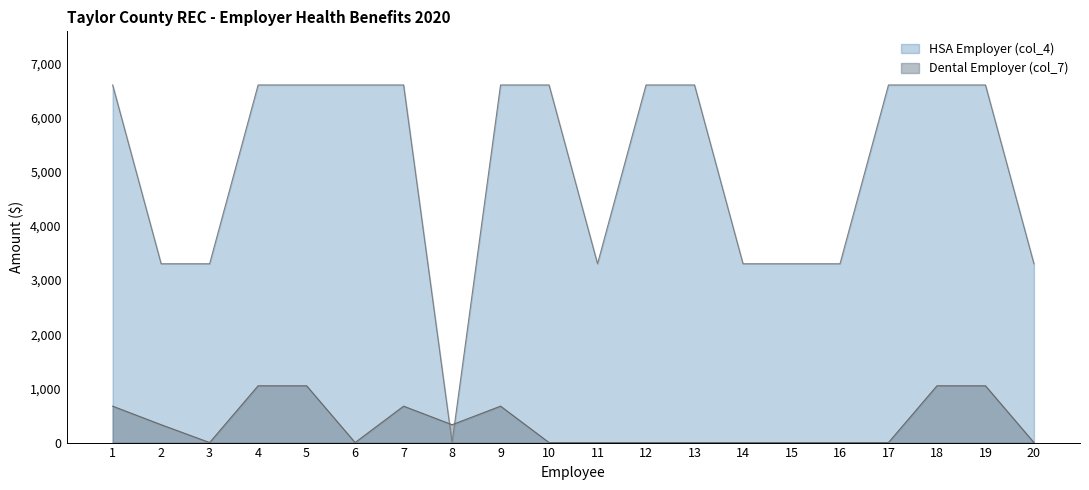

Which series has the widest spread of values?

HSA Employer (col_4)